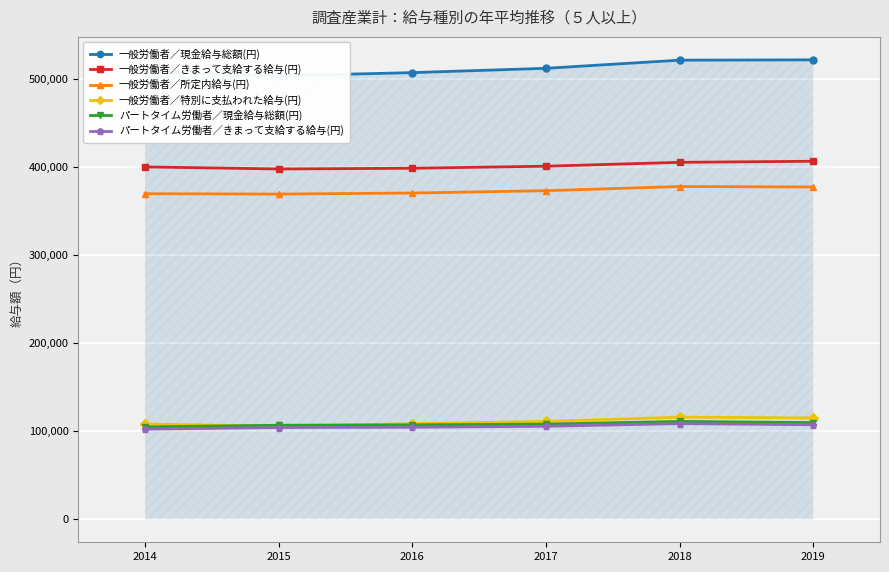

What is the total value across all series at 2018?

1641239